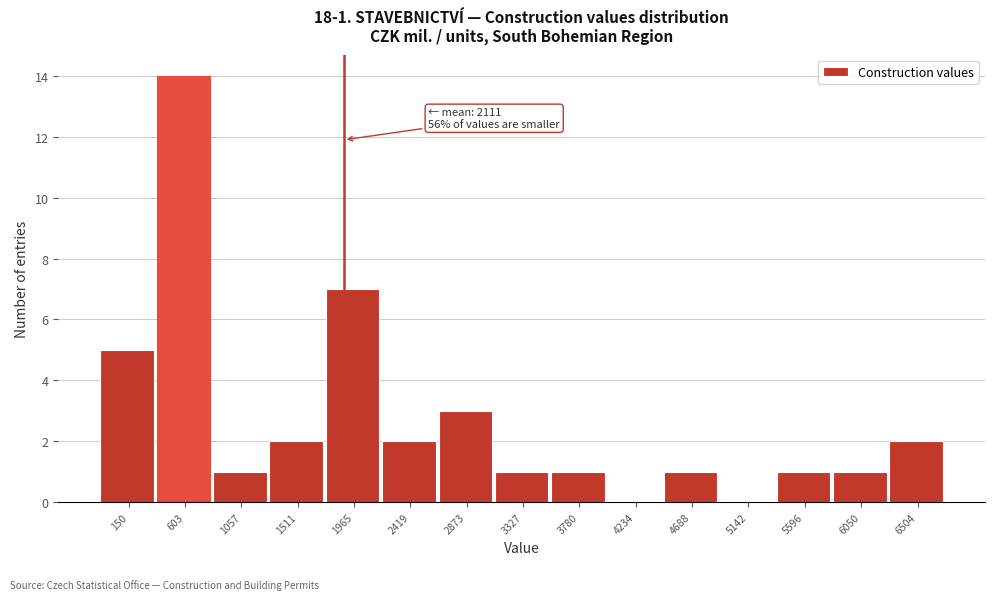

Reading right to left, transcribe all the data shown in this chart.

6504=2	6050=1	5596=1	5142=0	4688=1	4234=0	3780=1	3327=1	2873=3	2419=2	1965=7	1511=2	1057=1	603=14	150=5